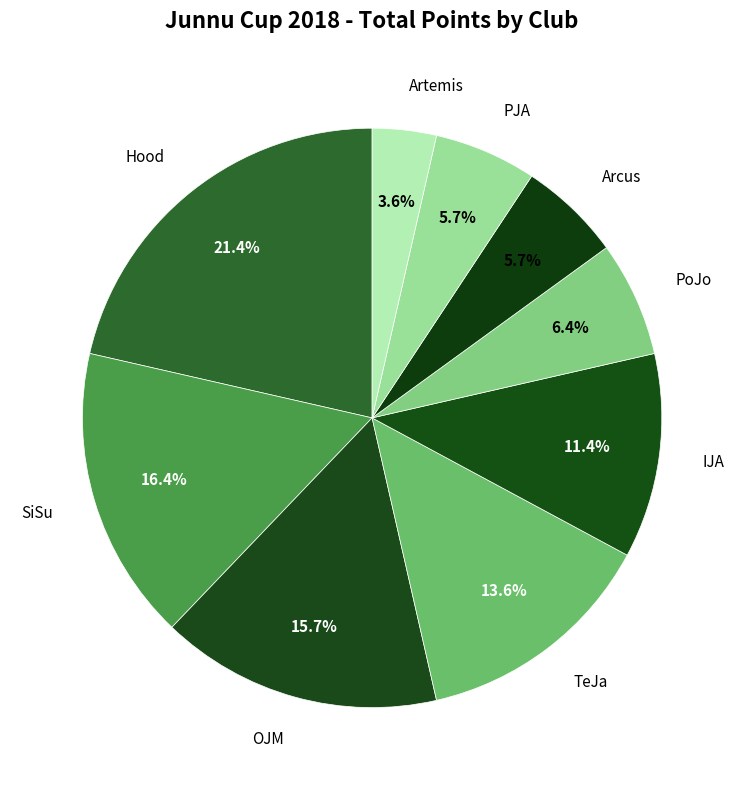

Count the number of slices in the pie.

9